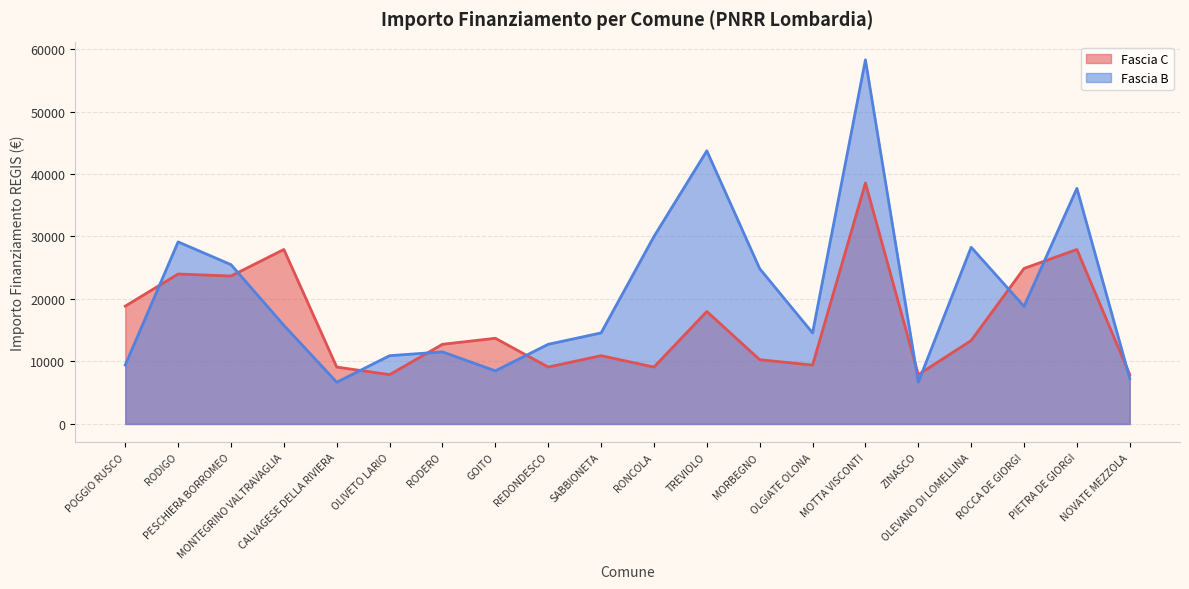

At which category does the chart reach its minimum across all series?

CALVAGESE DELLA RIVIERA